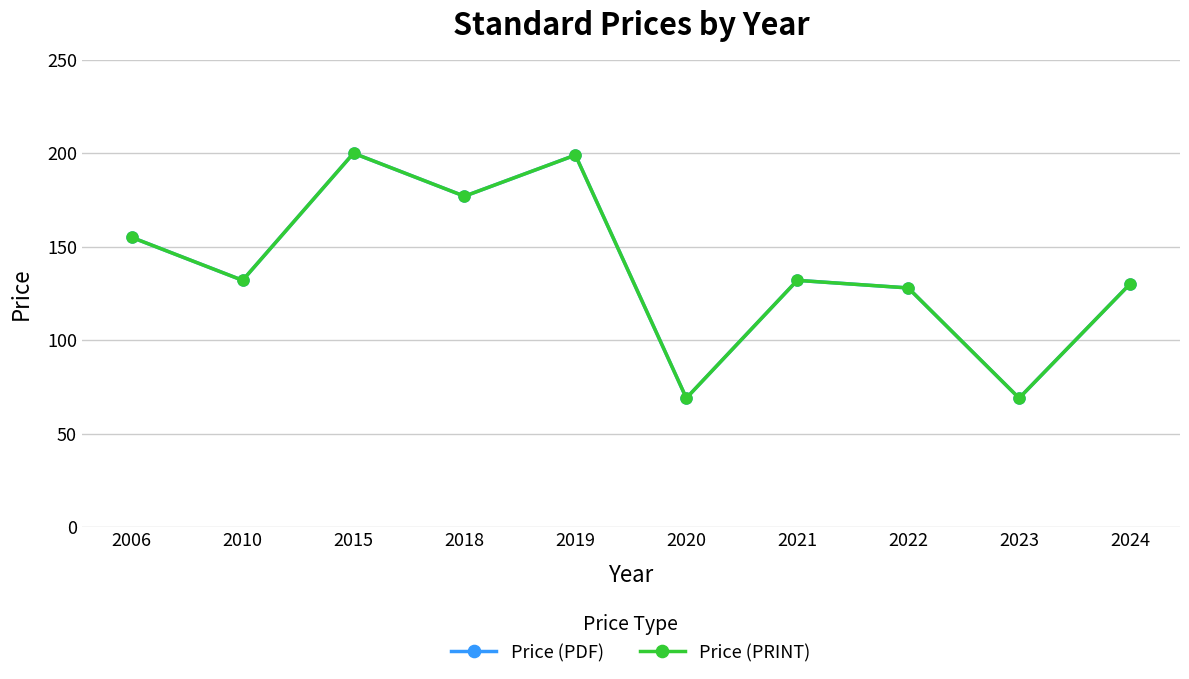

What is the lowest value of the Price (PRINT) series?

69.0